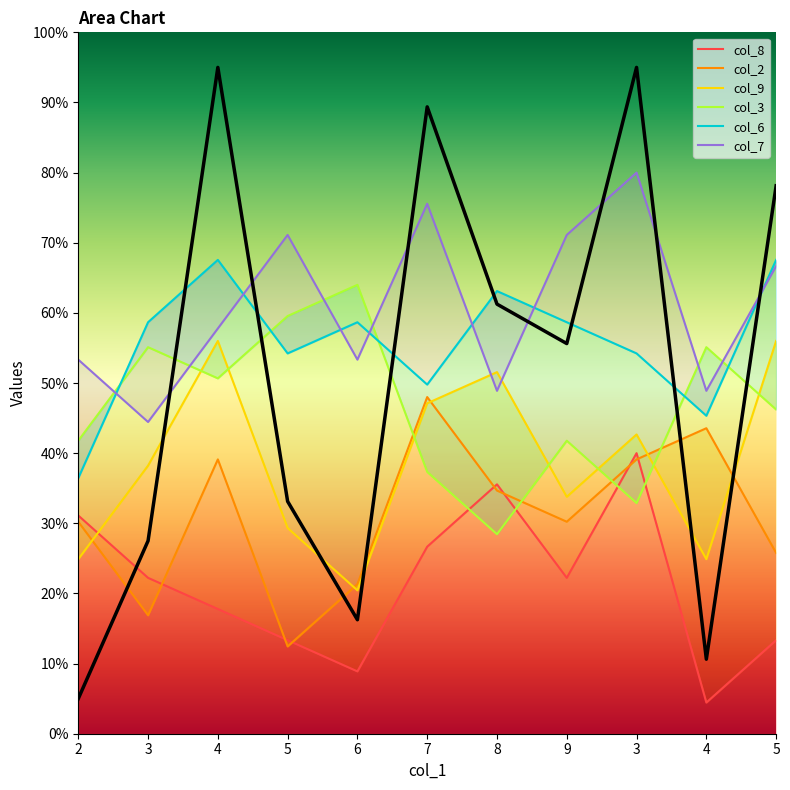

In col_9, how many points are lower than both neighbors (excluding endpoints)?

3